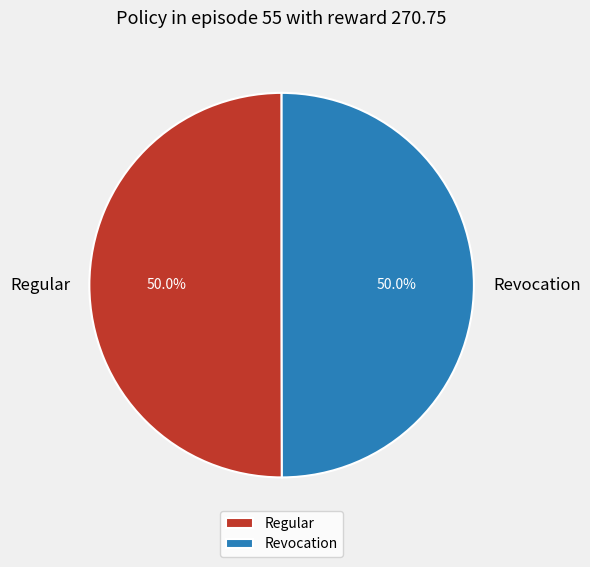

What percentage is NOT represented by Revocation?

50.0%